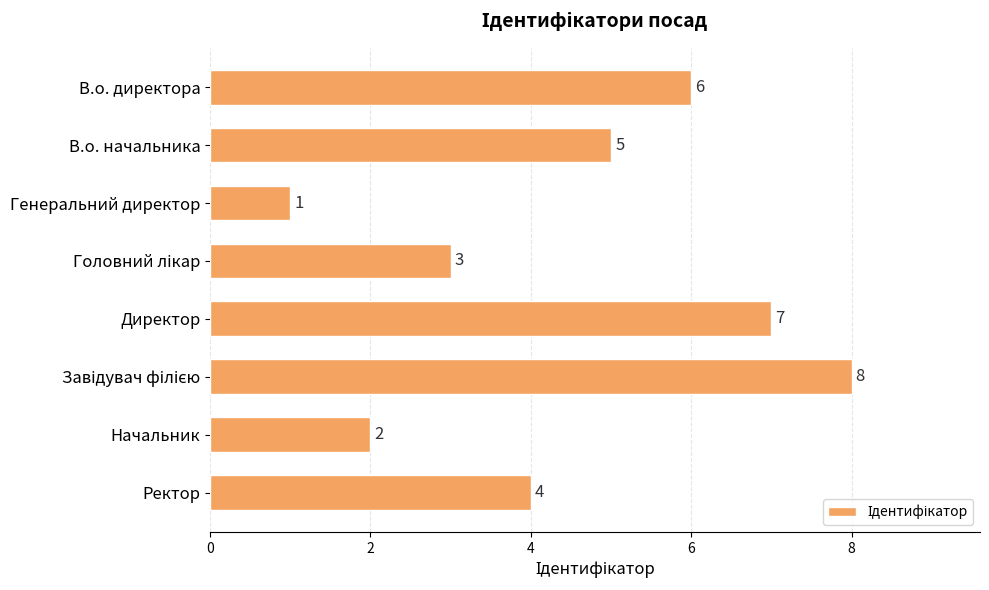

Where is the data nearest to the value 4?

Ректор